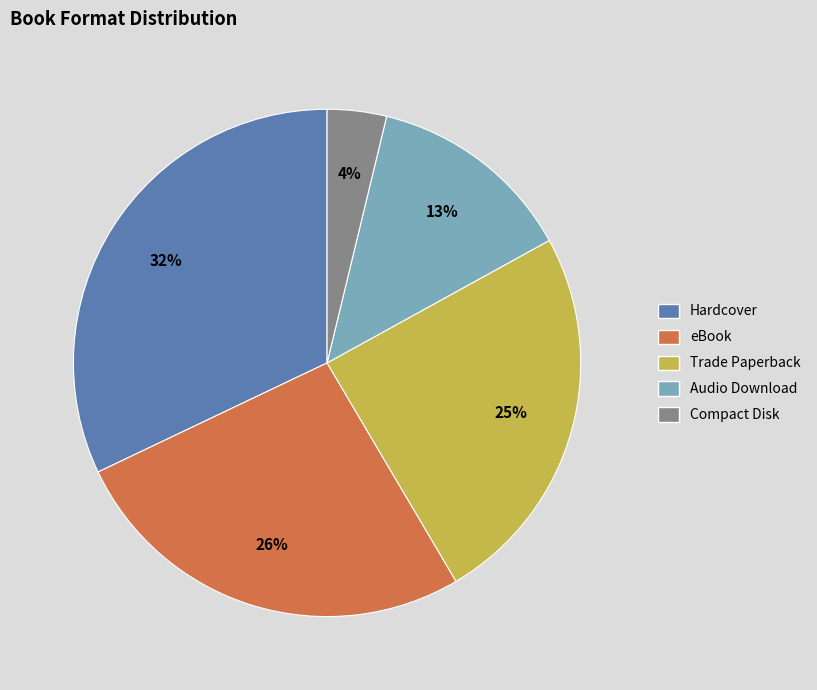

Rank the categories by value from lowest to highest.

Compact Disk, Audio Download, Trade Paperback, eBook, Hardcover